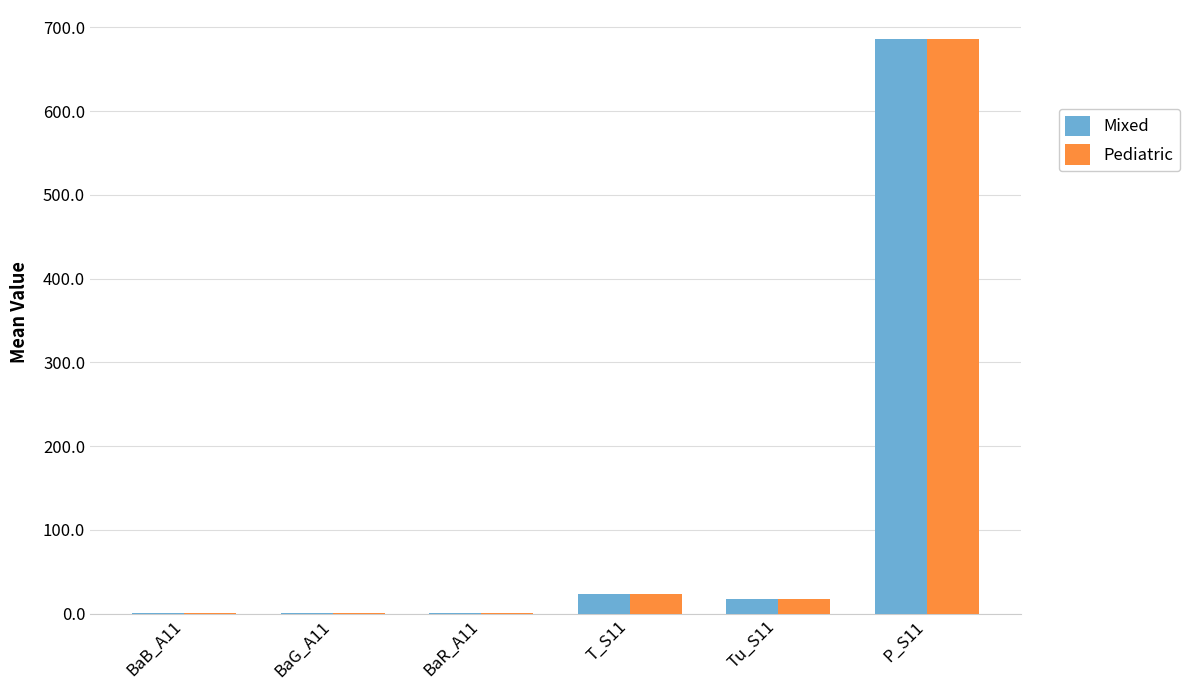

What is the sum of all Mixed values?

729.5